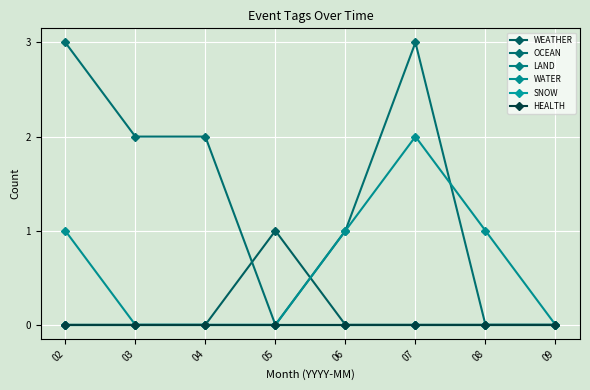

Is the value of WATER at 07 greater than the value of WEATHER at 08?

Yes